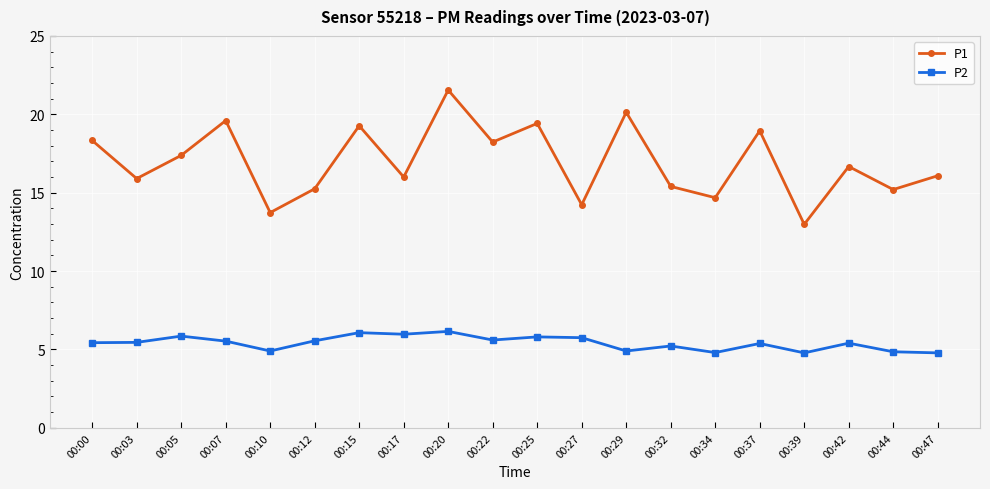

Where is the first local minimum for P1?

00:03